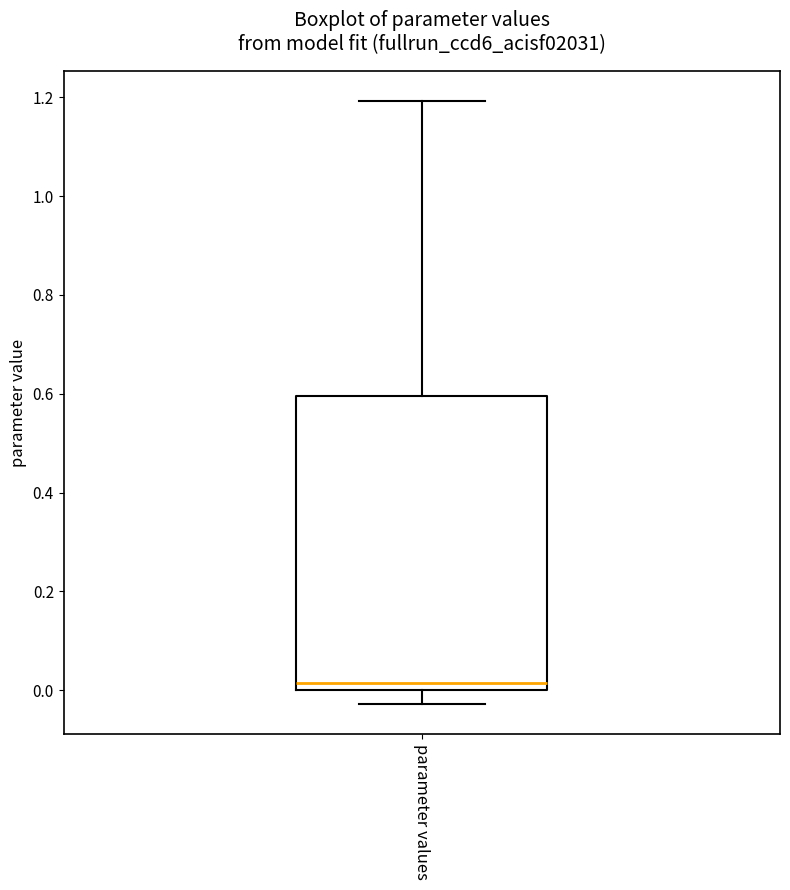

Transcribe this box plot: give where the median line is, the range the box spans, and where the two whiskers end, as read against the y-axis. The values are not printed on the chart, so give them approximately, as read against the axis.

median 0.02, box 0.00 to 0.60, whiskers -0.02 to 1.20